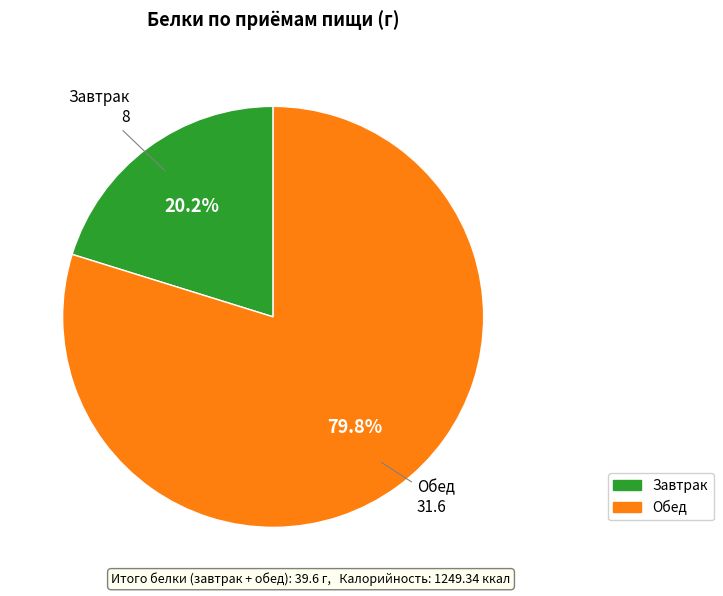

Is there any slice that represents more than half of the pie?

Yes